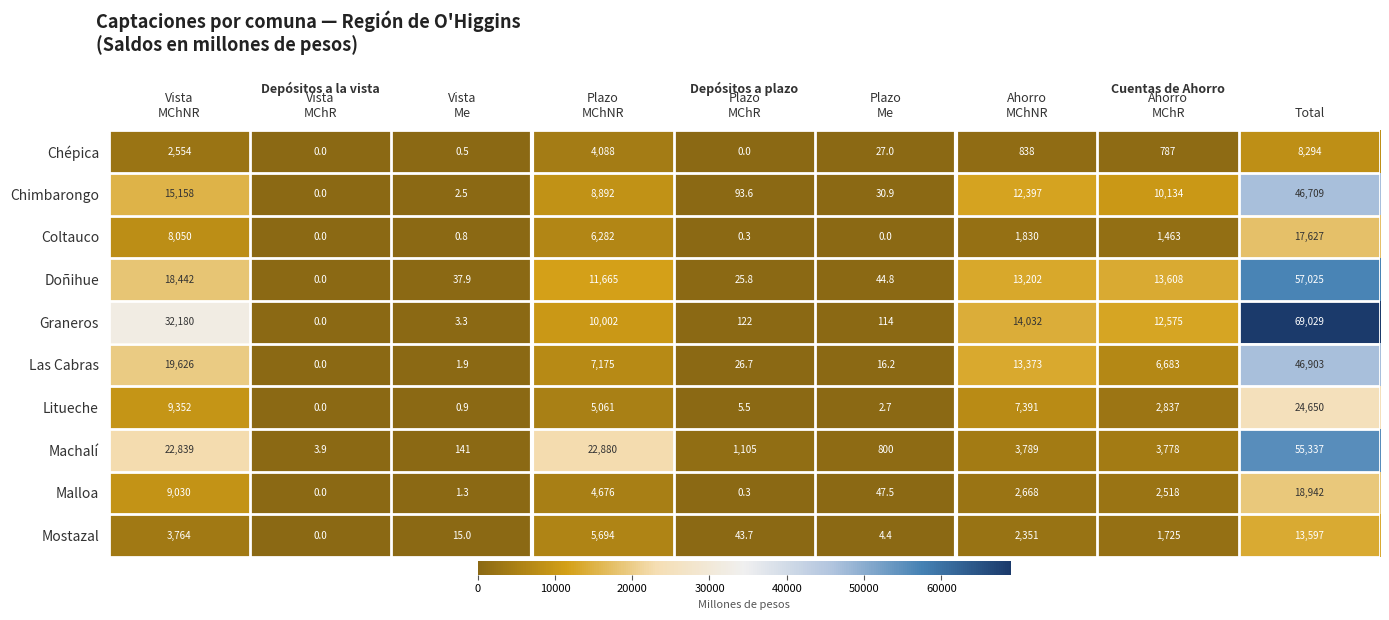

At which category is the sum across all series the highest?

Total